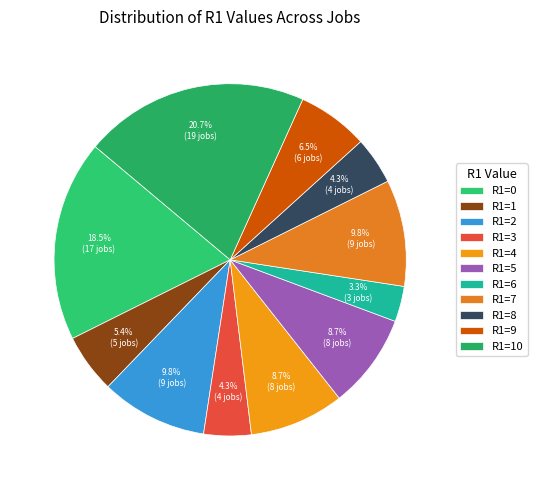

What is the smallest slice in the pie chart?

R1=6